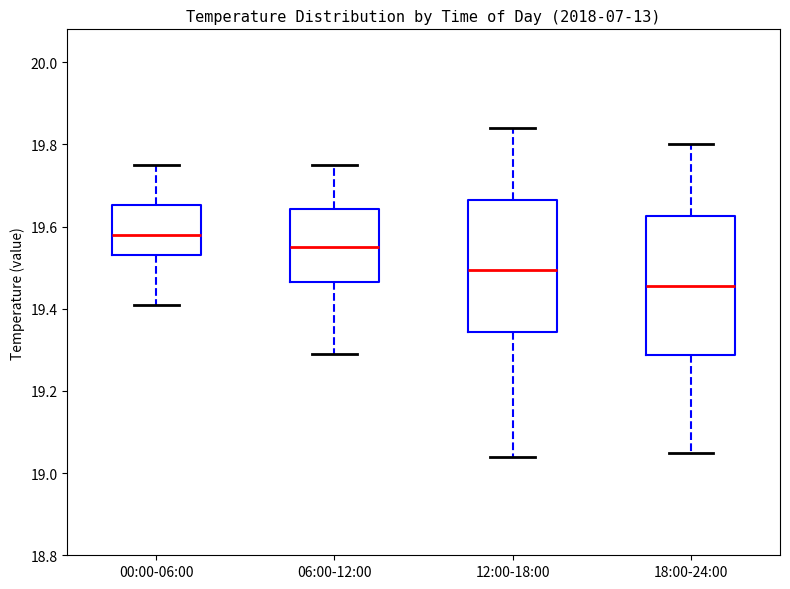

Which box has the highest median line?

00:00-06:00